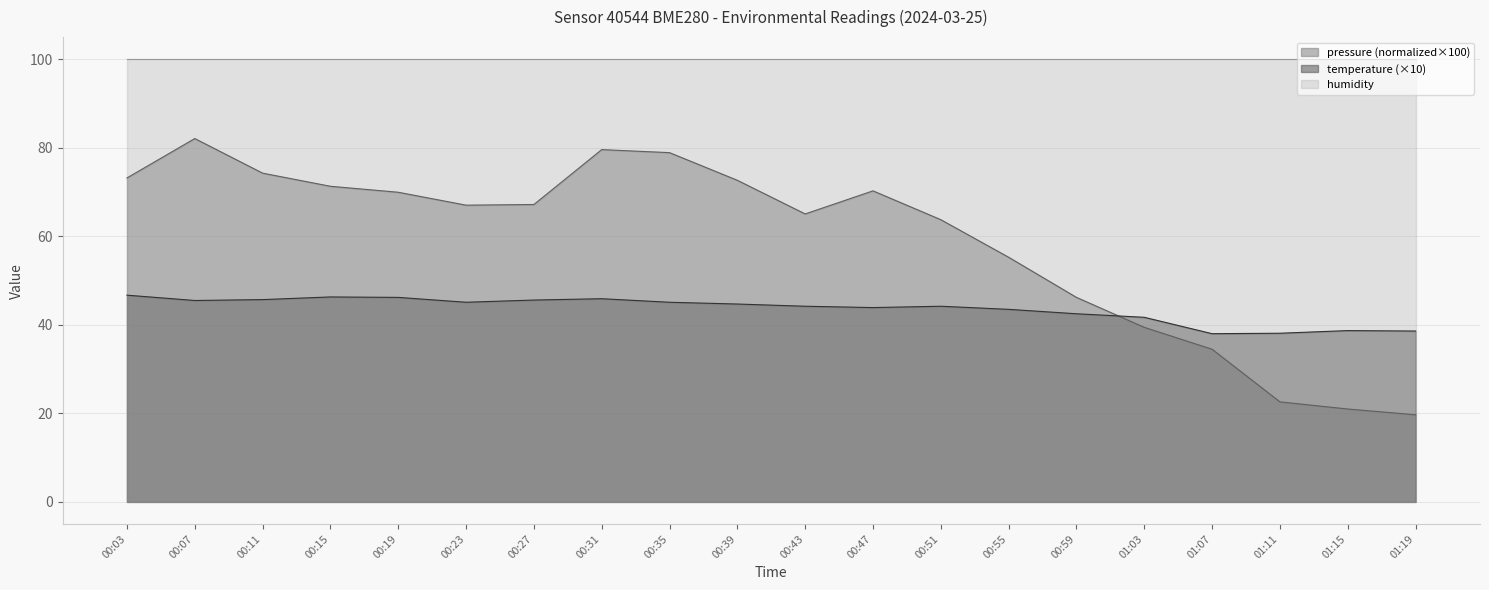

What is the smallest value displayed?

19.7